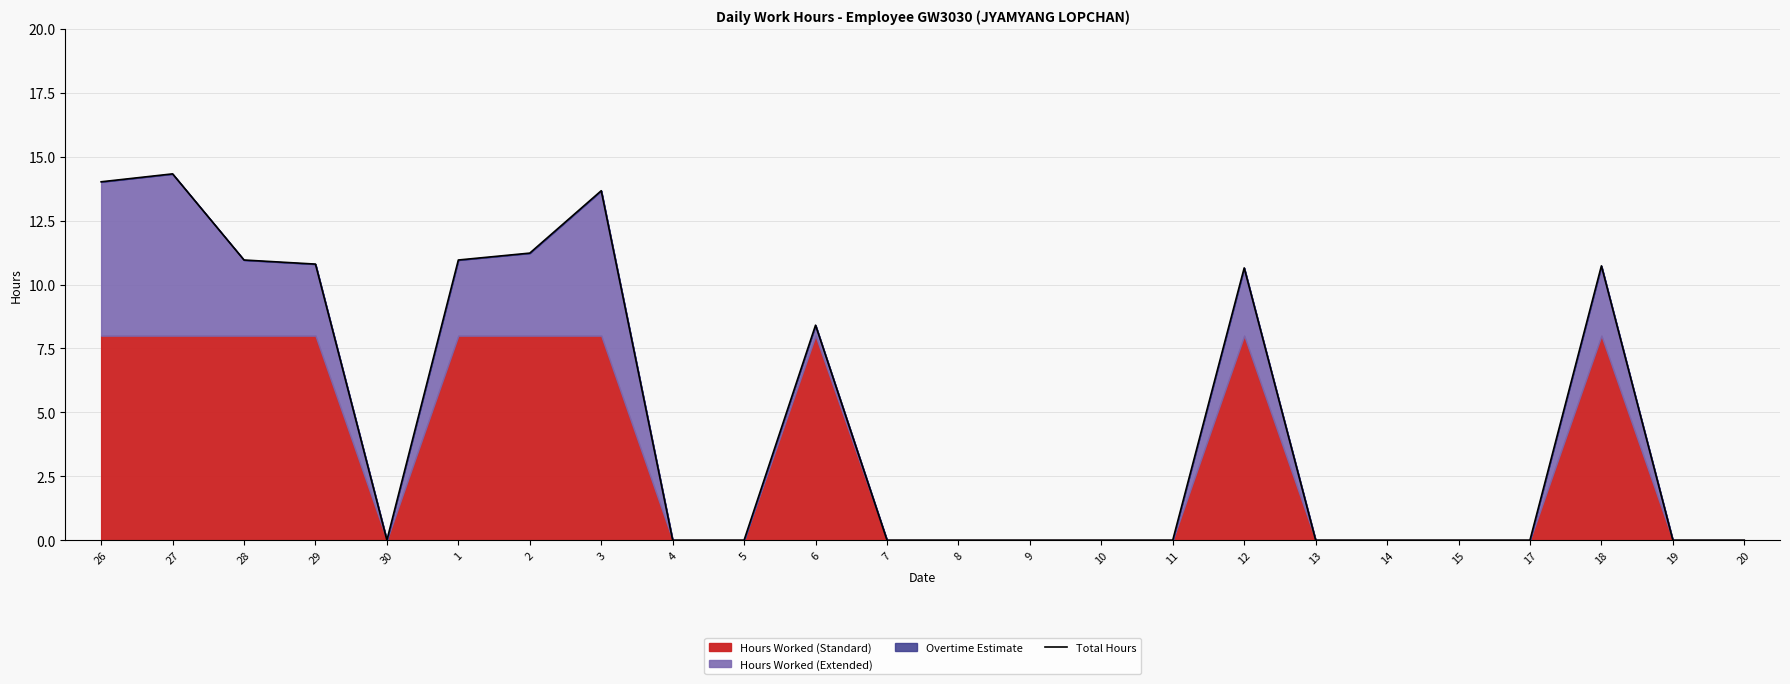

The chart shows a value of 0.0 at 10. True or false?

True